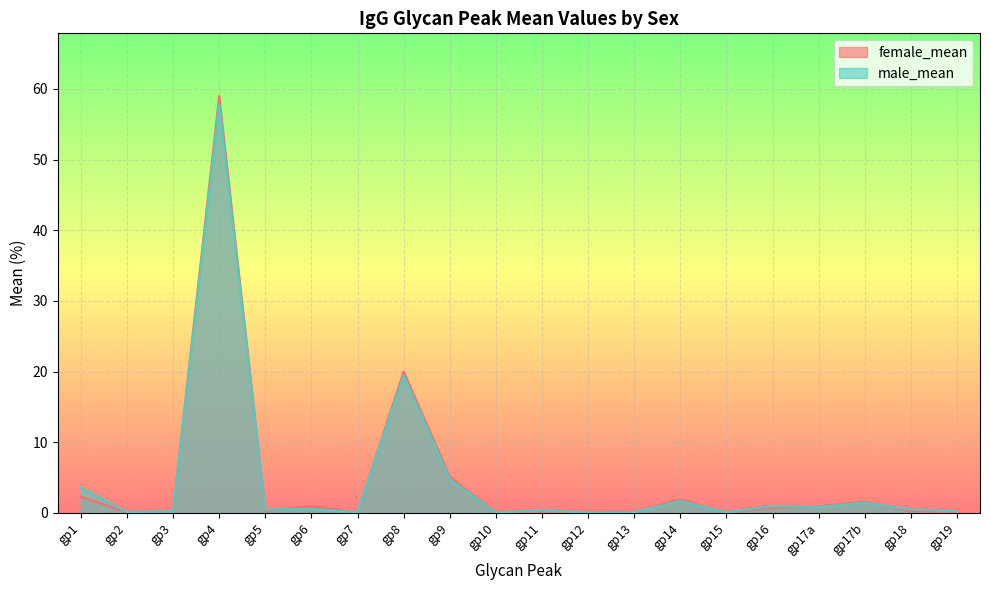

Which label corresponds to the smallest value in the chart?

gp12